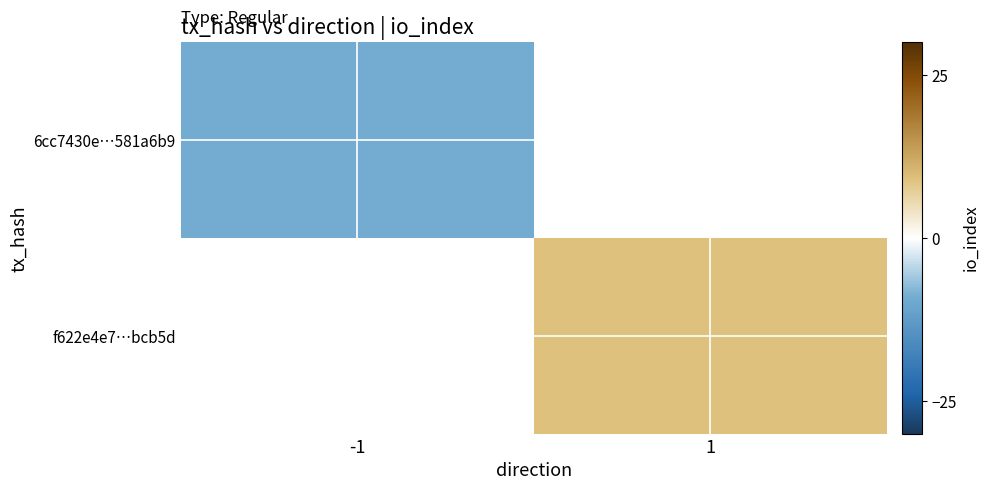

What is the greatest value displayed?

9.0